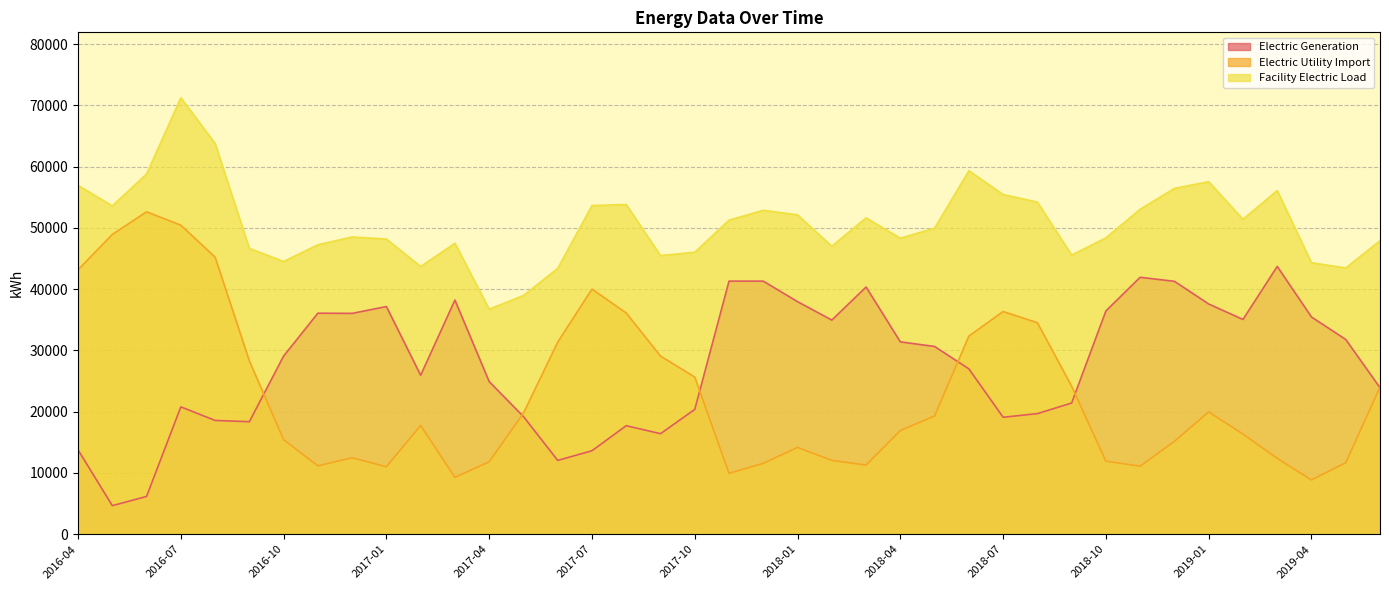

Is the value of Electric Utility Import at 2018-02 greater than the value of Facility Electric Load at 2019-06?

No